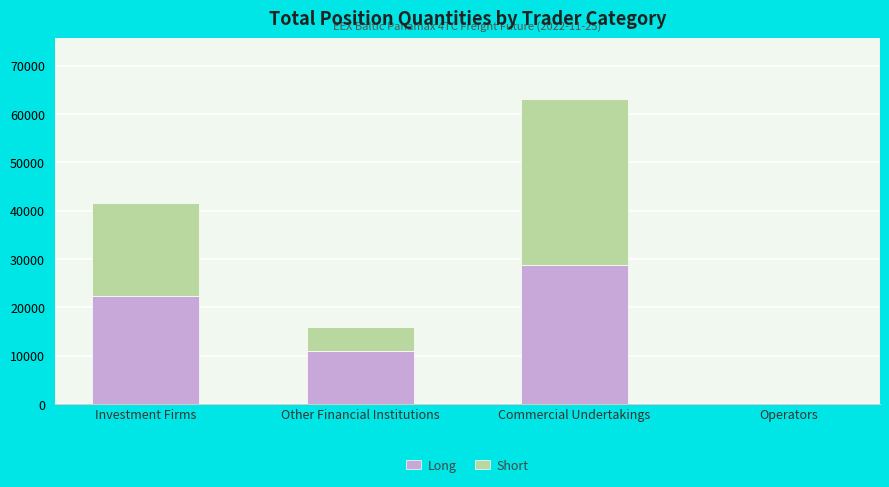

What value does the Long series have at Commercial Undertakings?

28762.2